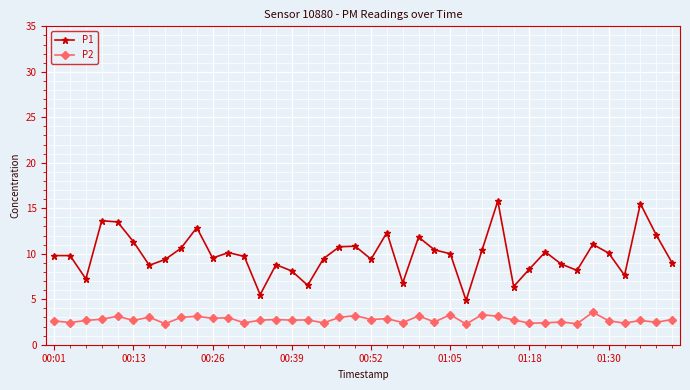

Which series has the largest range (max minus min)?

P1